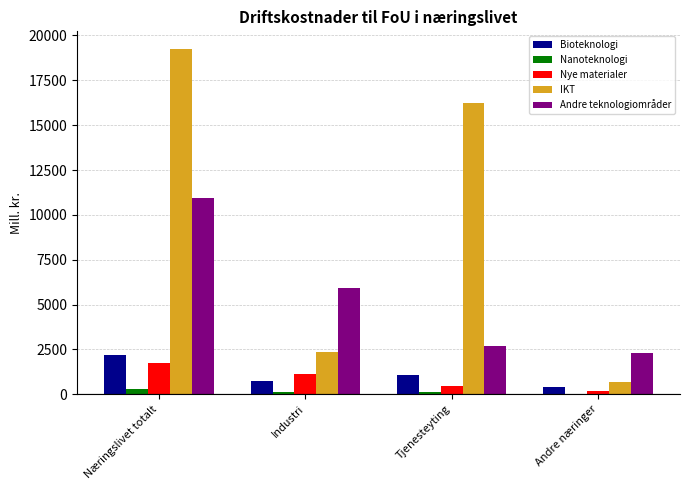

At which category does the chart reach its peak across all series?

Næringslivet totalt